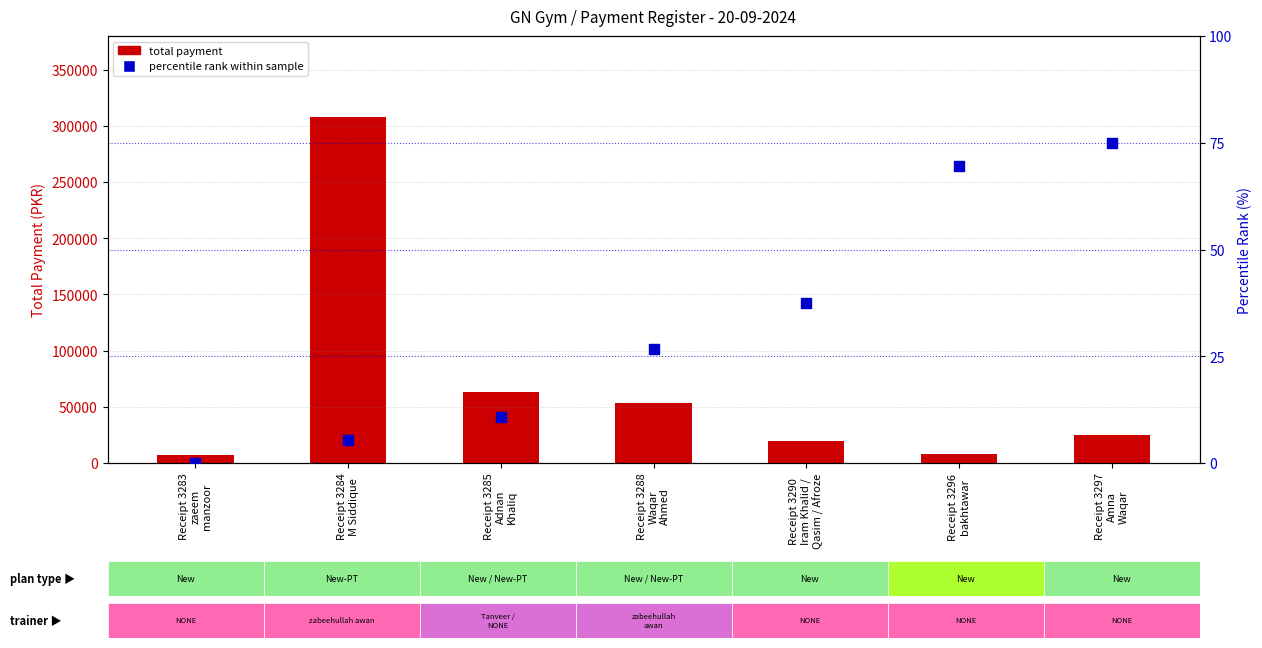

Which series has the largest Y range (max minus min)?

total payment